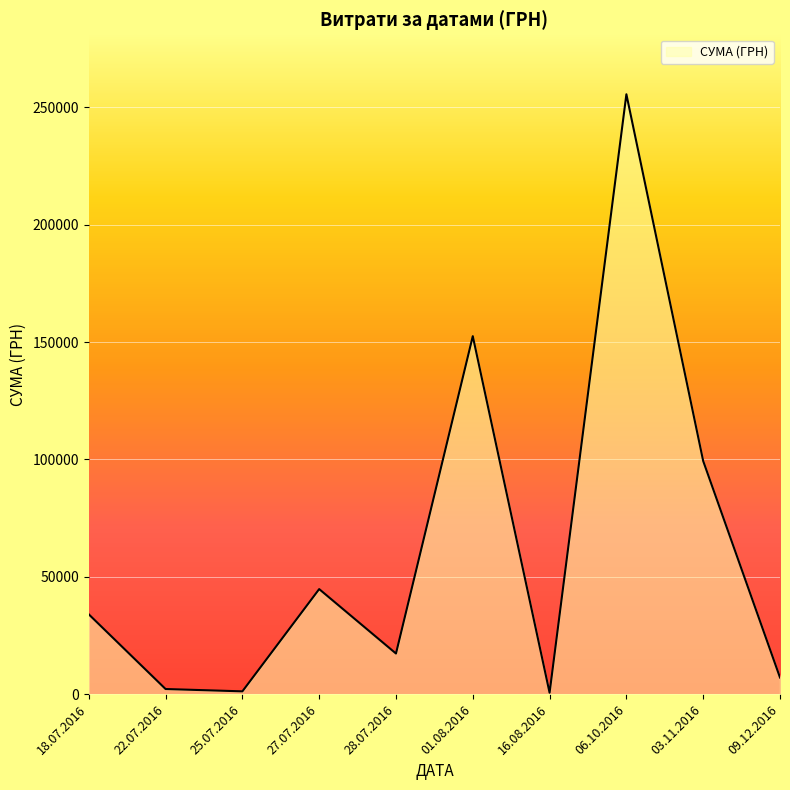

What is the difference between the maximum and minimum values?

254950.2